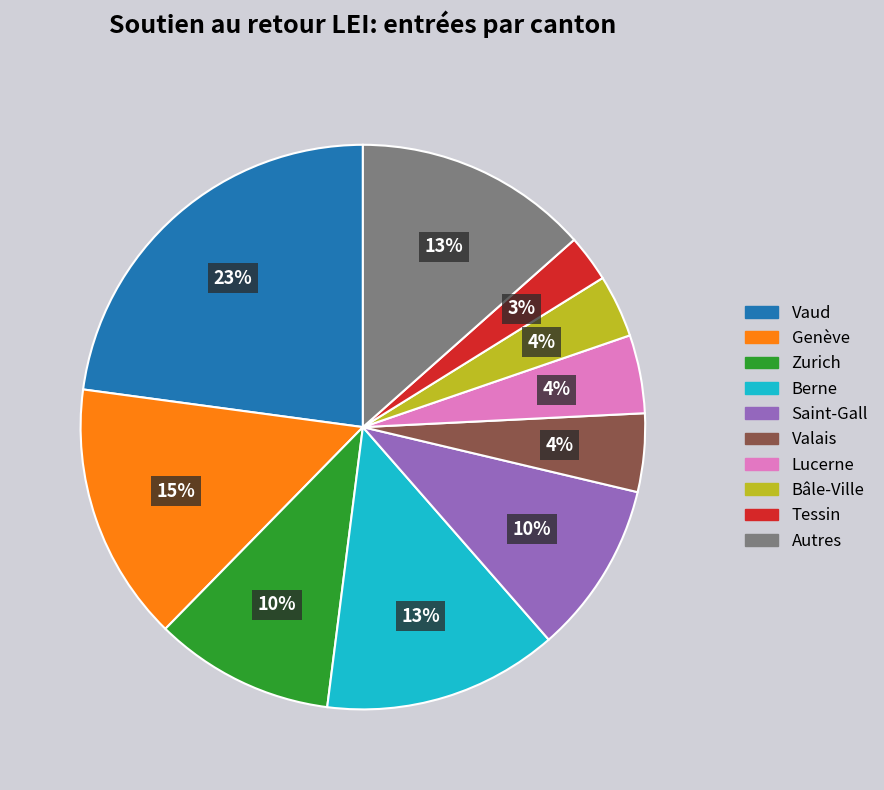

True or false: Tessin accounts for 3% of the total.

True